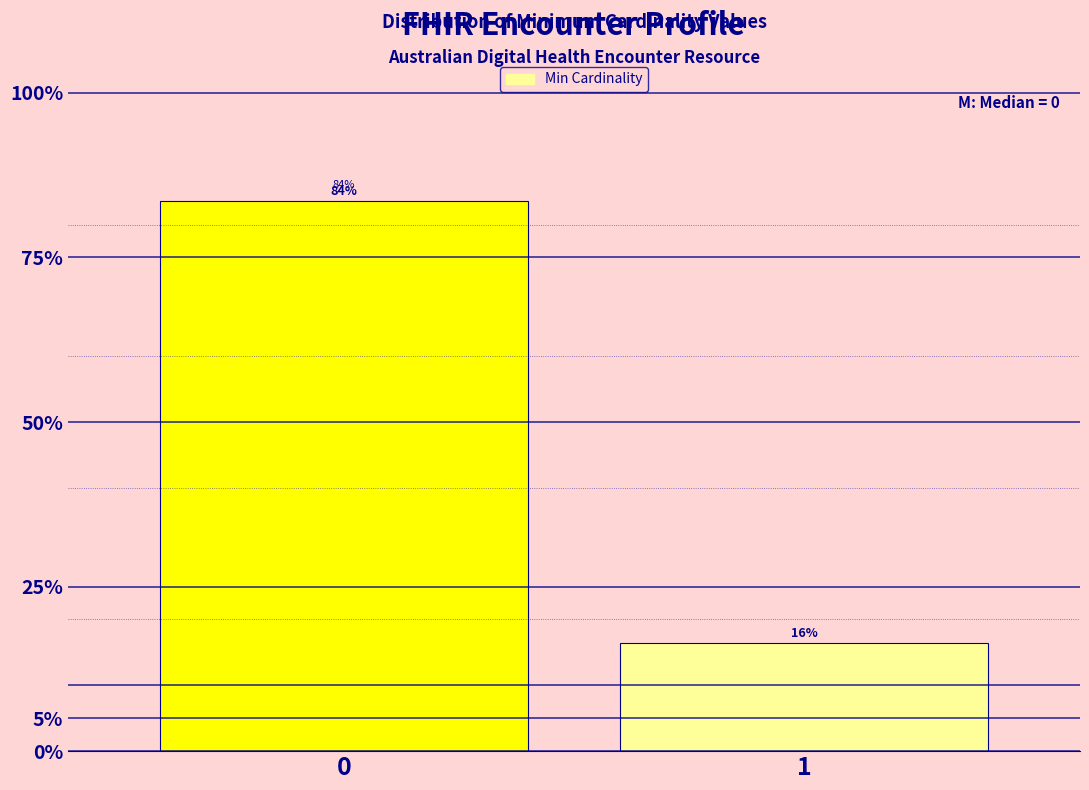

Does the chart contain any negative values?

No